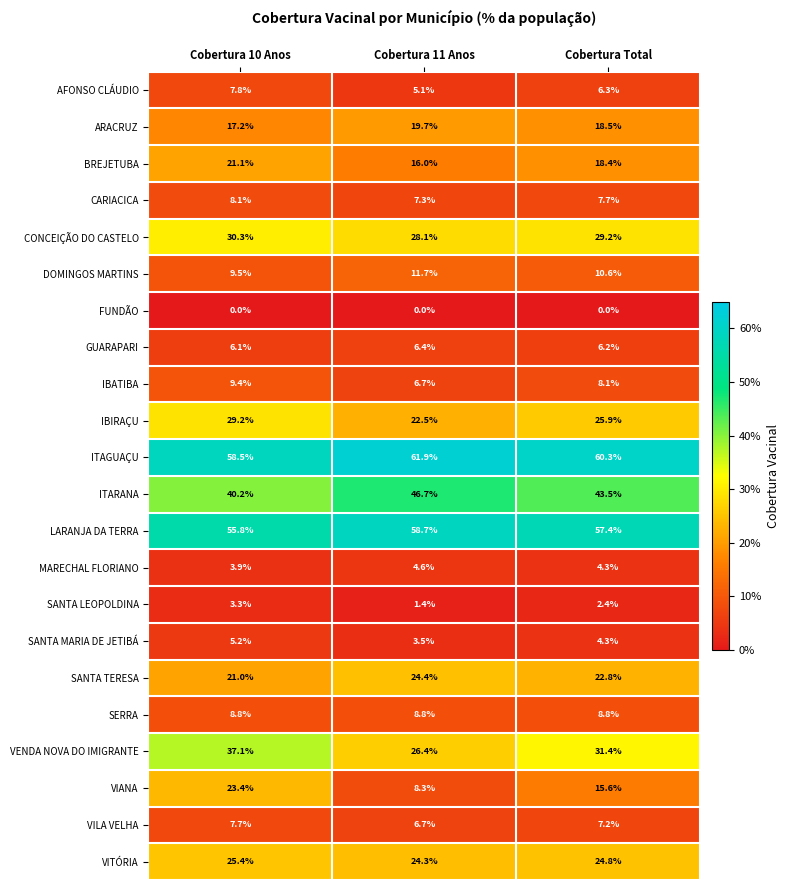

The value of BREJETUBA at Cobertura 11 Anos is 22.4. True or false?

False